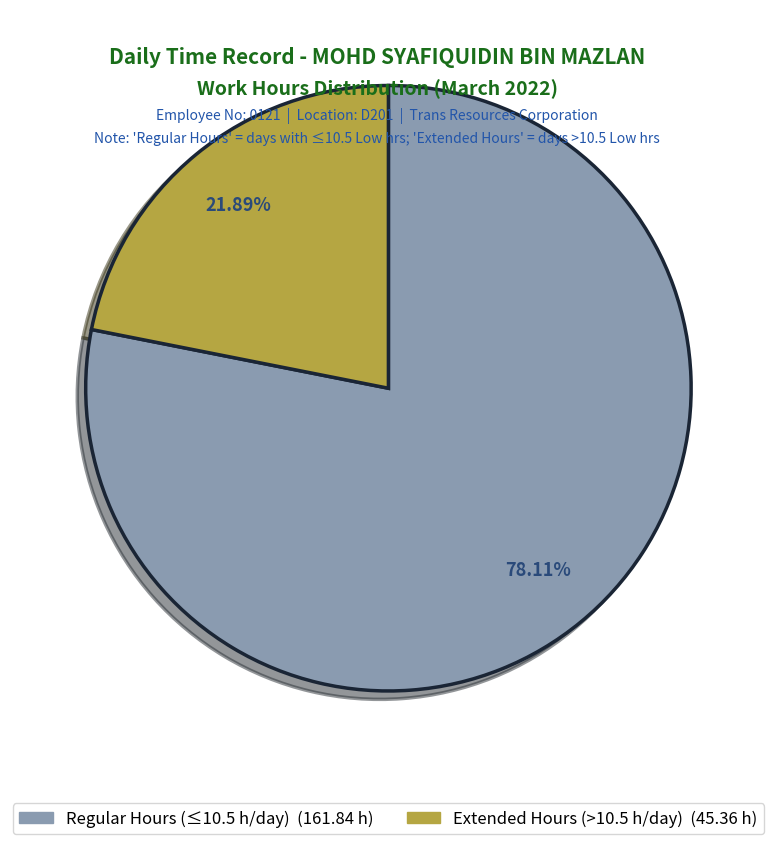

Does any single category account for the majority?

Yes